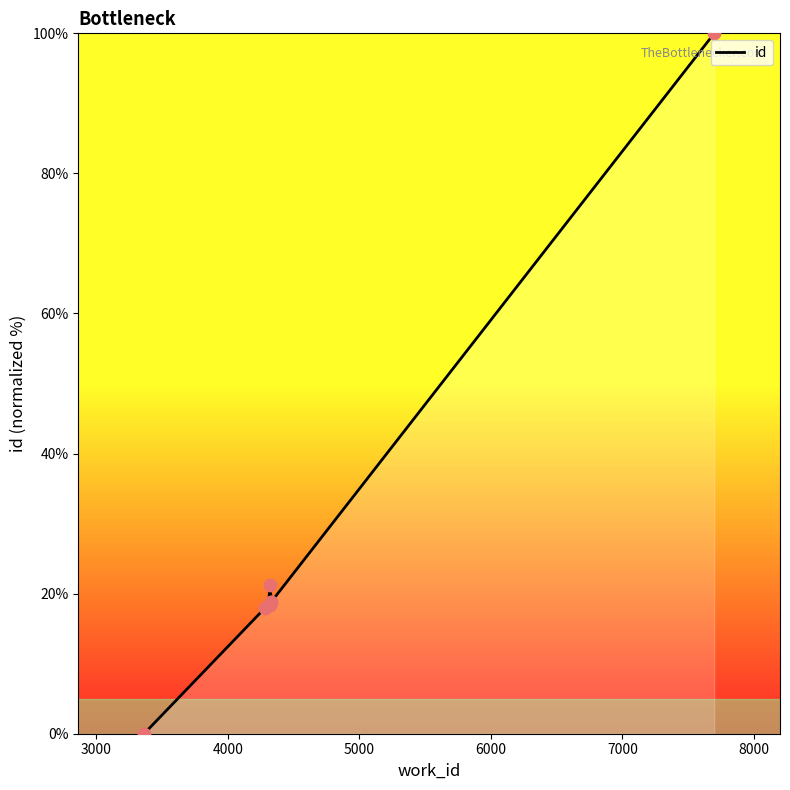

What is the change in value from 4281 to 4329?

+3.3